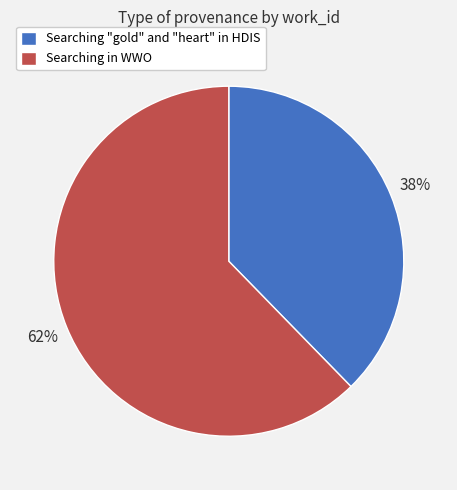

Rank the categories by value from lowest to highest.

Searching "gold" and "heart" in HDIS, Searching in WWO